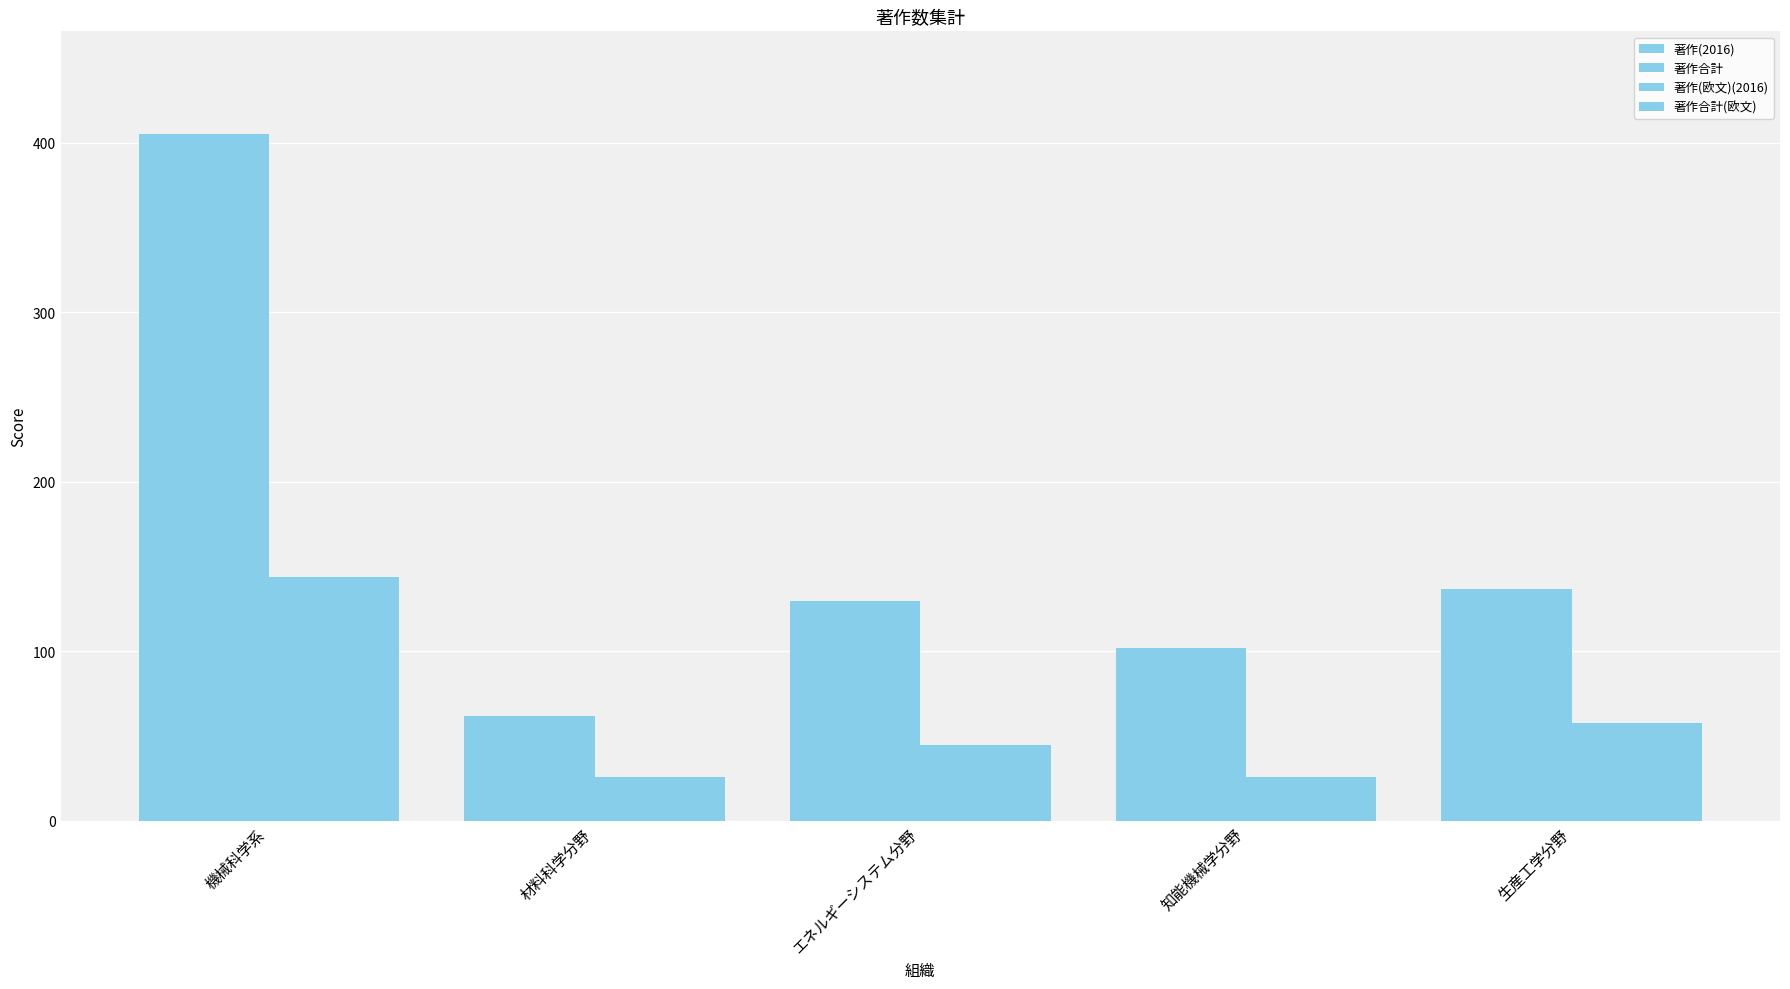

What is the average value of the 著作(欧文)(2016) series?

60